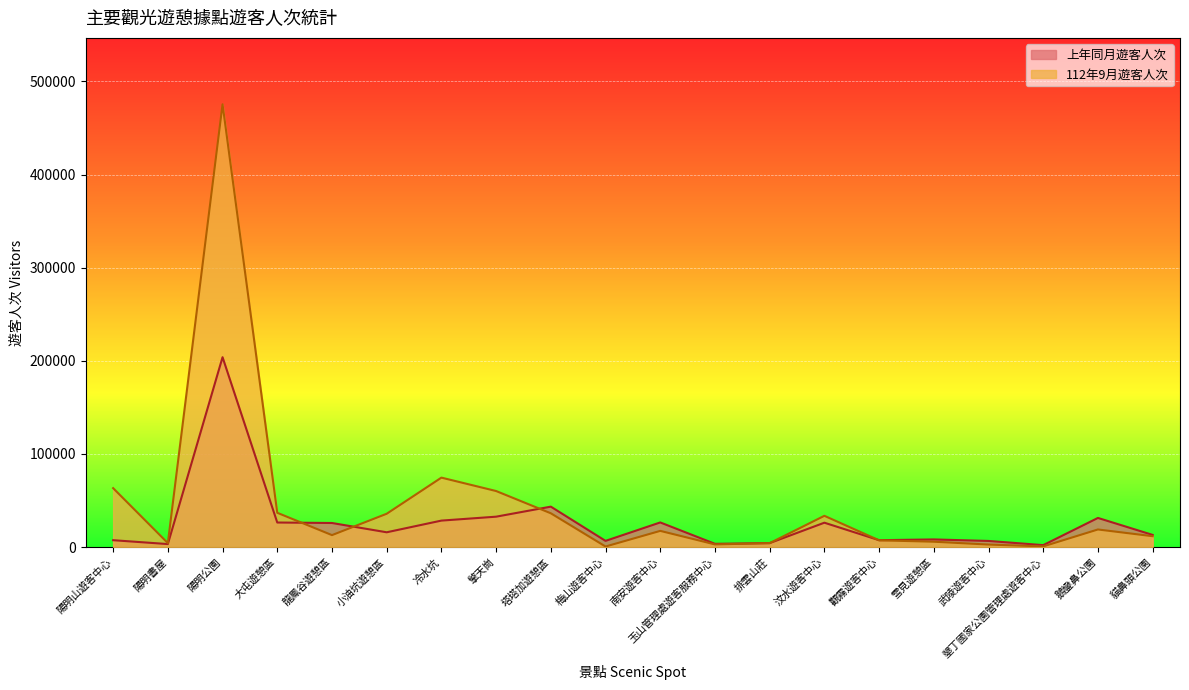

At which category is the sum across all series the highest?

陽明公園